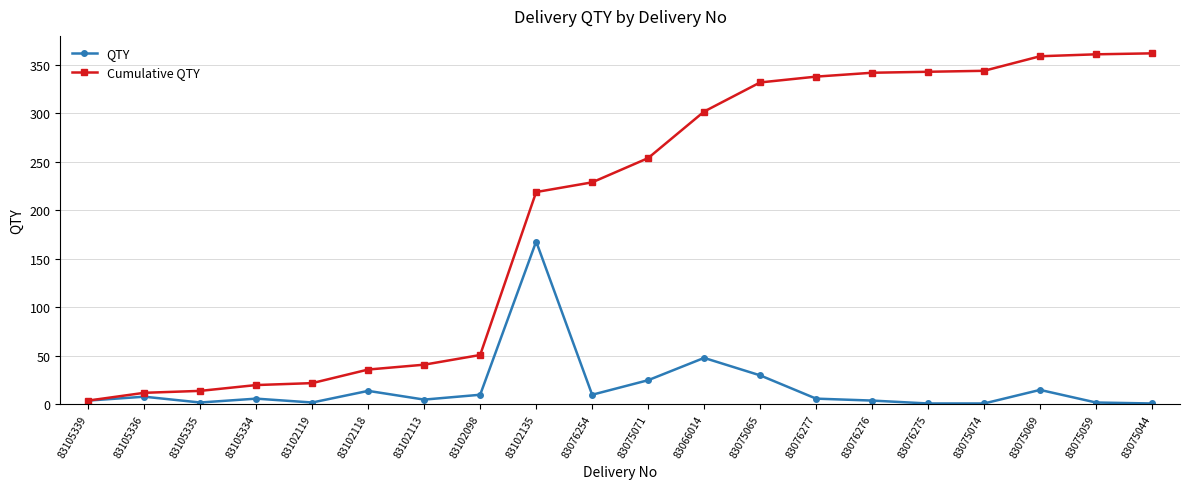

Which series has the largest range (max minus min)?

Cumulative QTY